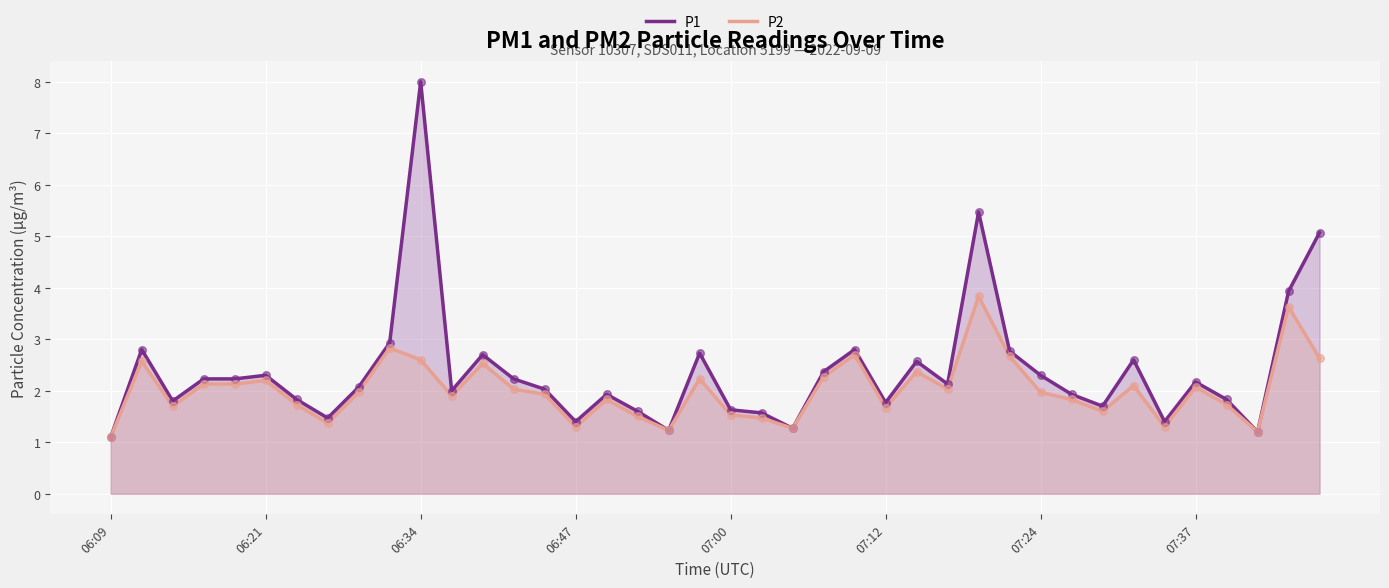

At which category is the sum across all series the highest?

06:34